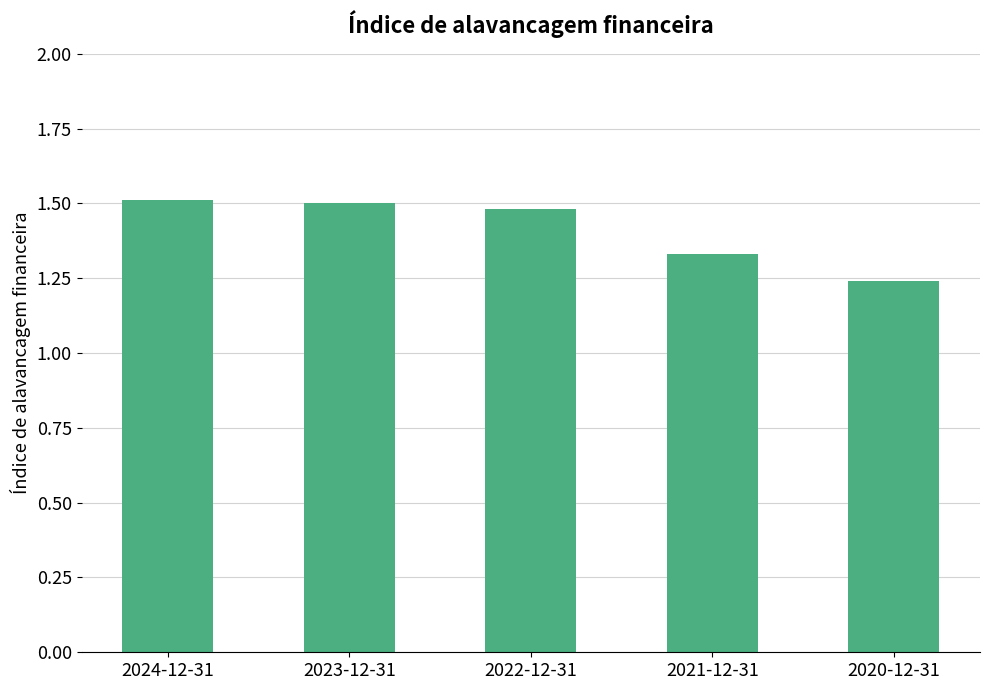

At which label is the value closest to 1?

2020-12-31